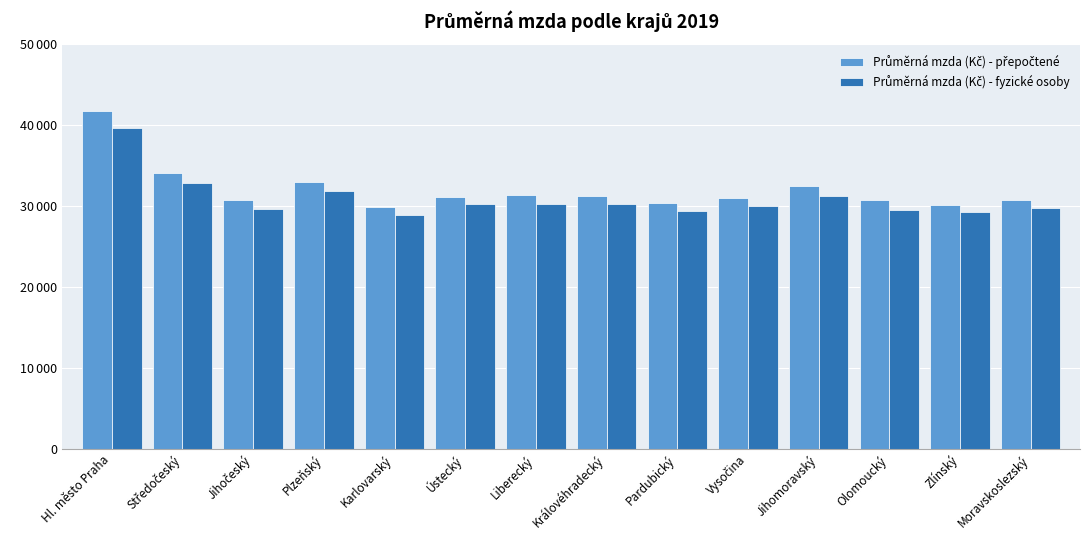

At which label is Průměrná mzda (Kč) - fyzické osoby closest to 34308?

Středočeský